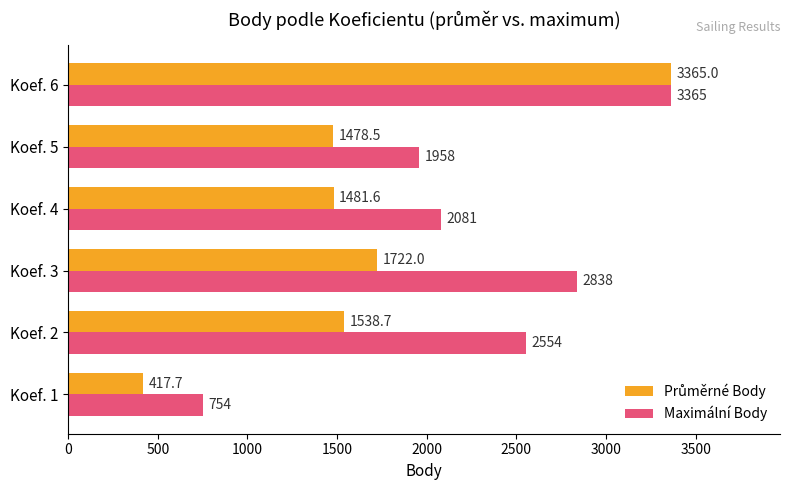

At which label is Maximální Body closest to 2059?

Koef. 4